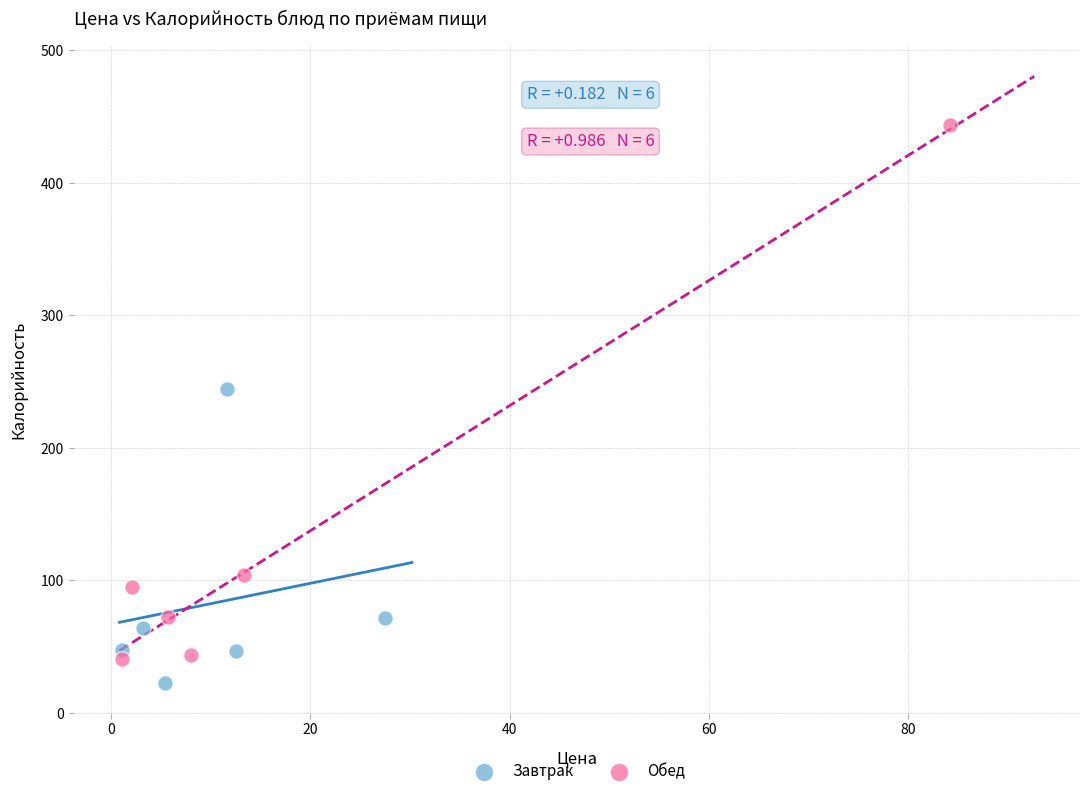

Which series reaches the maximum Y coordinate?

Обед